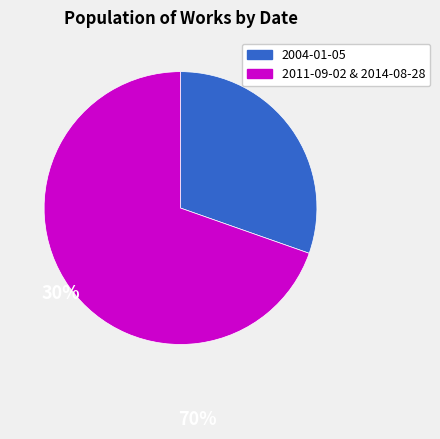

Does any single category account for the majority?

Yes